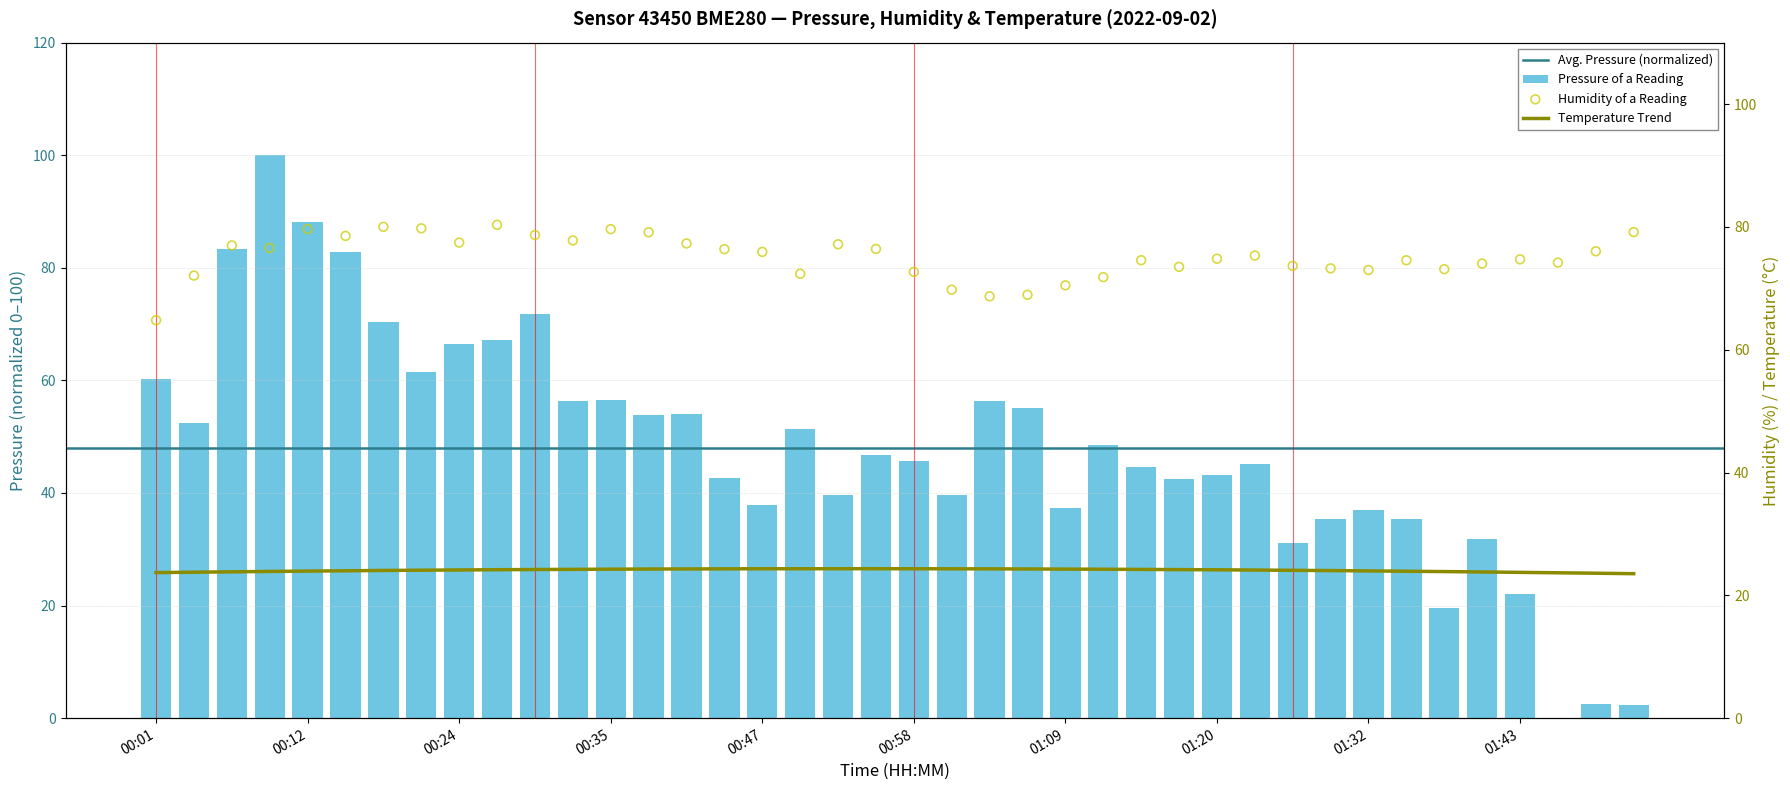

At how many categories does at least one series exceed 60?

40